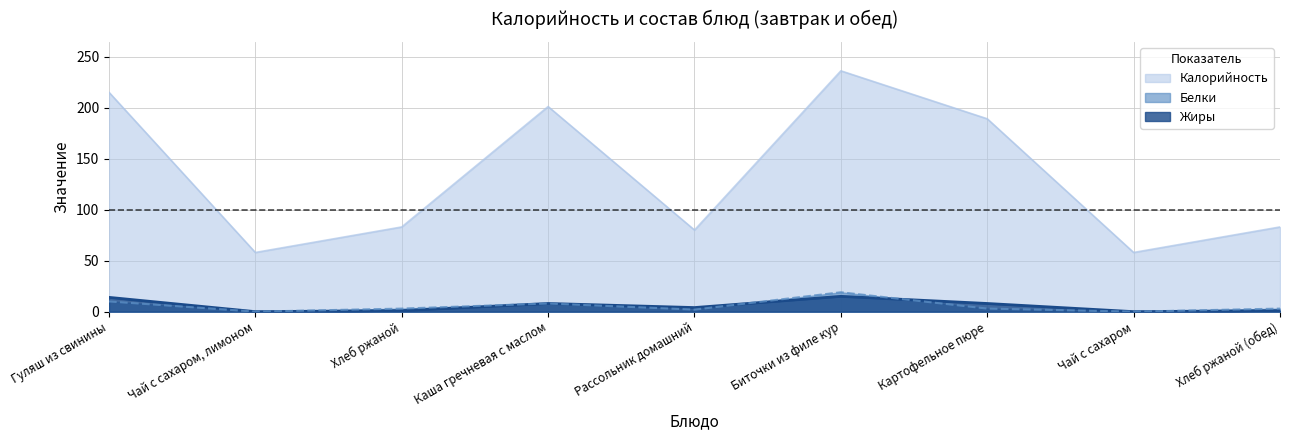

At which category is the sum across all series the highest?

Биточки из филе кур